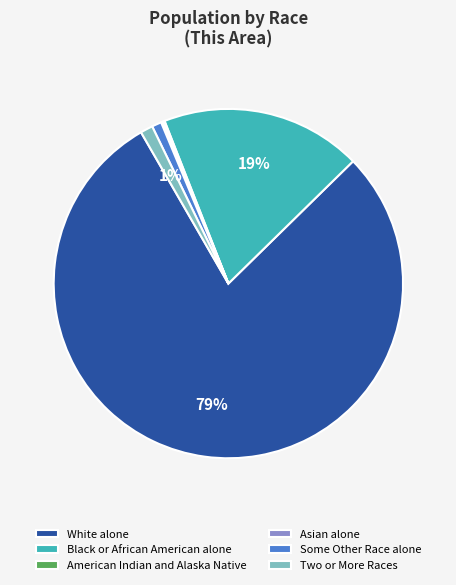

Does any single category account for the majority?

Yes